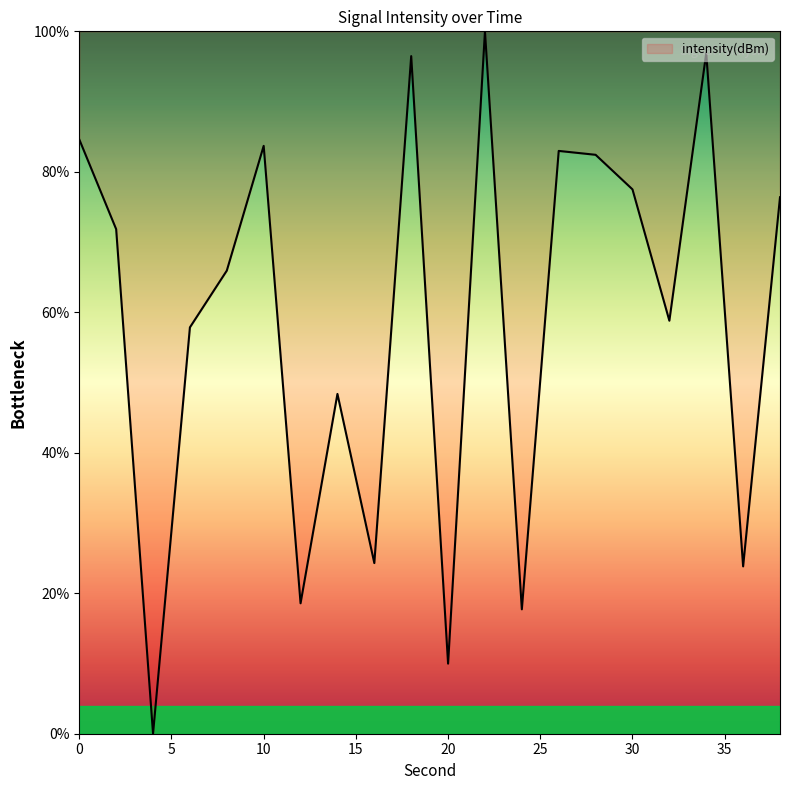

Count the number of data series in this chart.

1